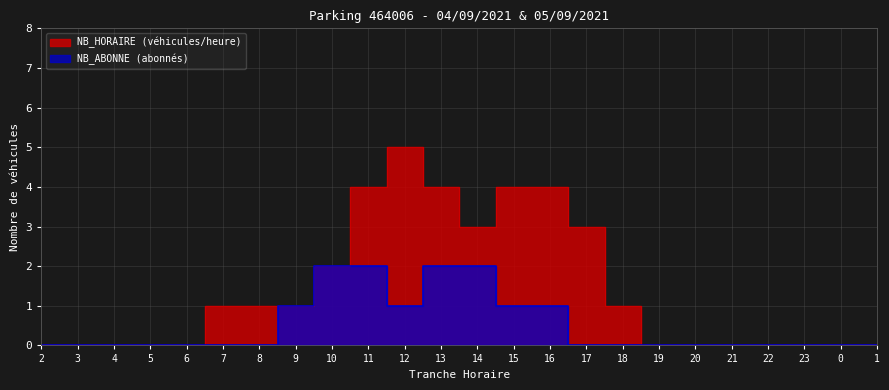

Count the NB_ABONNE values in the range 0 to 1.

20